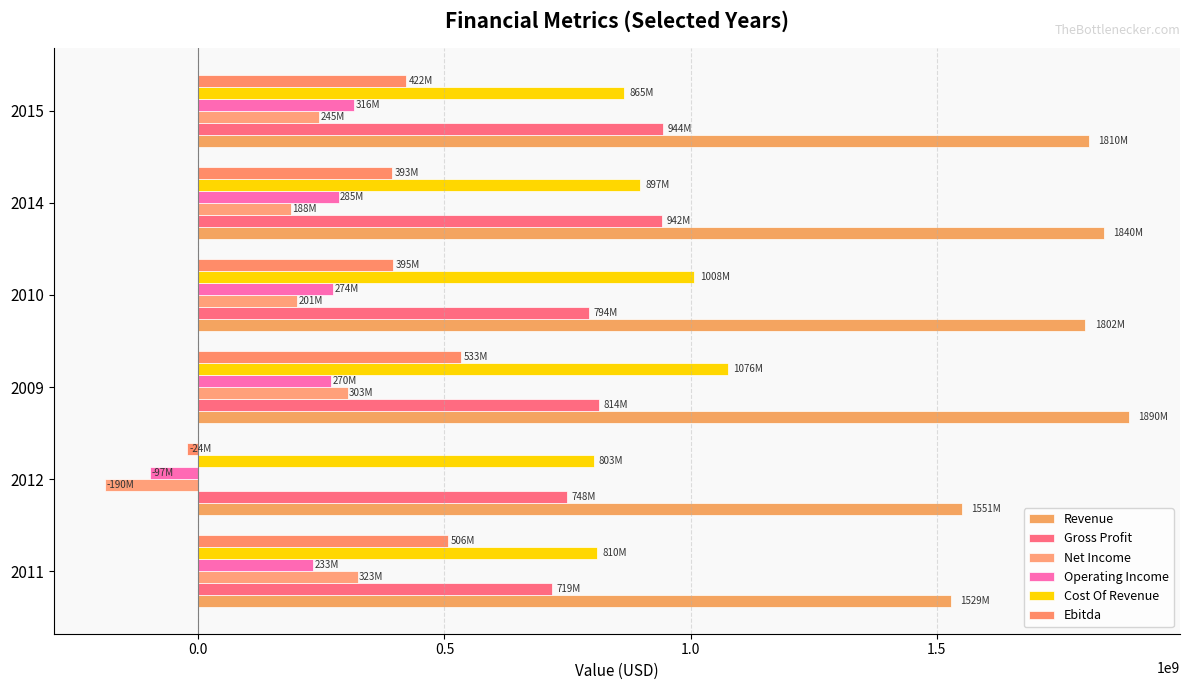

At which label is Operating Income closest to 109258000?

2011